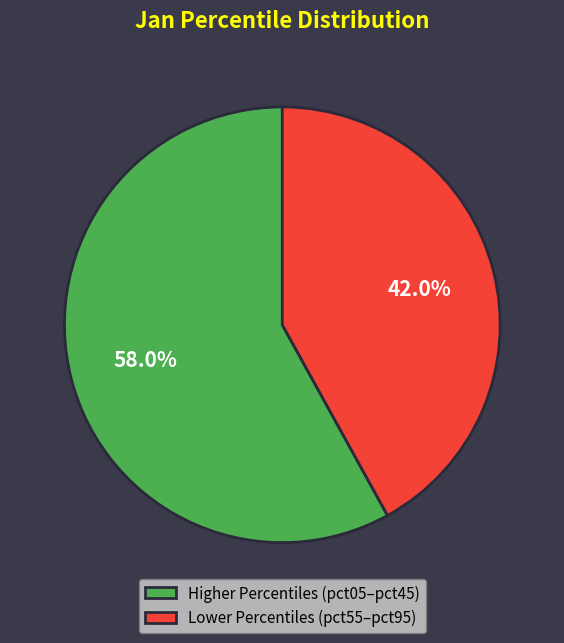

What is the ratio of the value at Higher Percentiles (pct05–pct45) to the value at Lower Percentiles (pct55–pct95)?

1.4